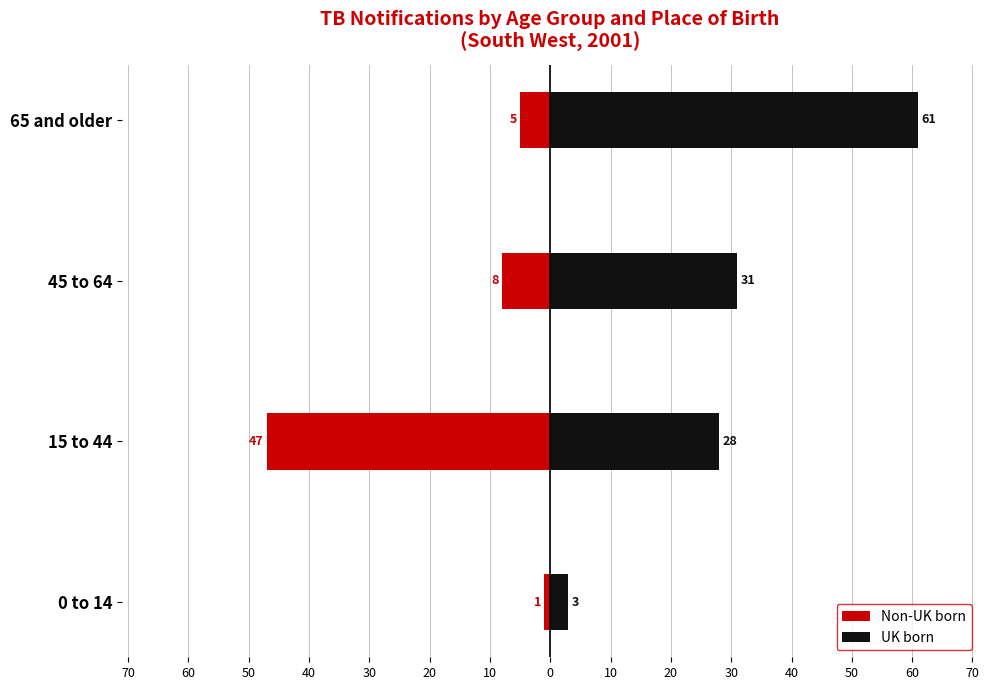

Rank the series at 45 to 64 from highest to lowest value.

UK born, Non-UK born